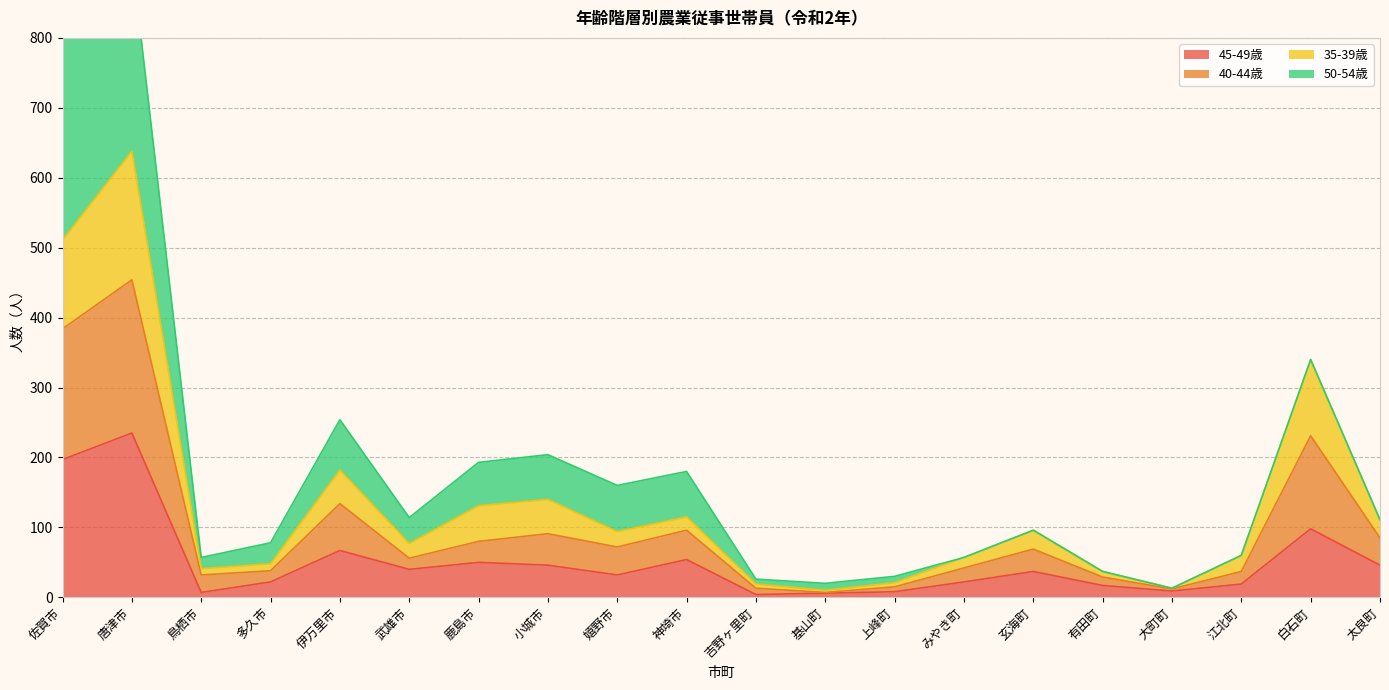

Between 武雄市 and 神埼市, which series saw the biggest shift?

40-44歳